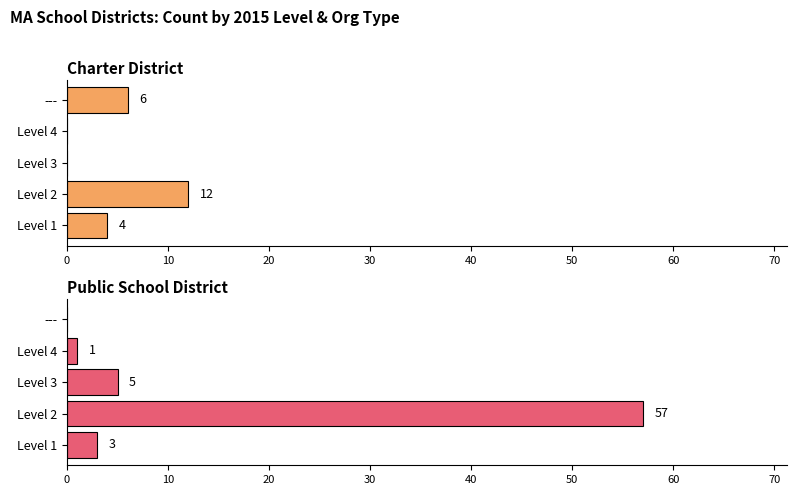

Which series changed the most between Level 3 and Level 4?

Public School District